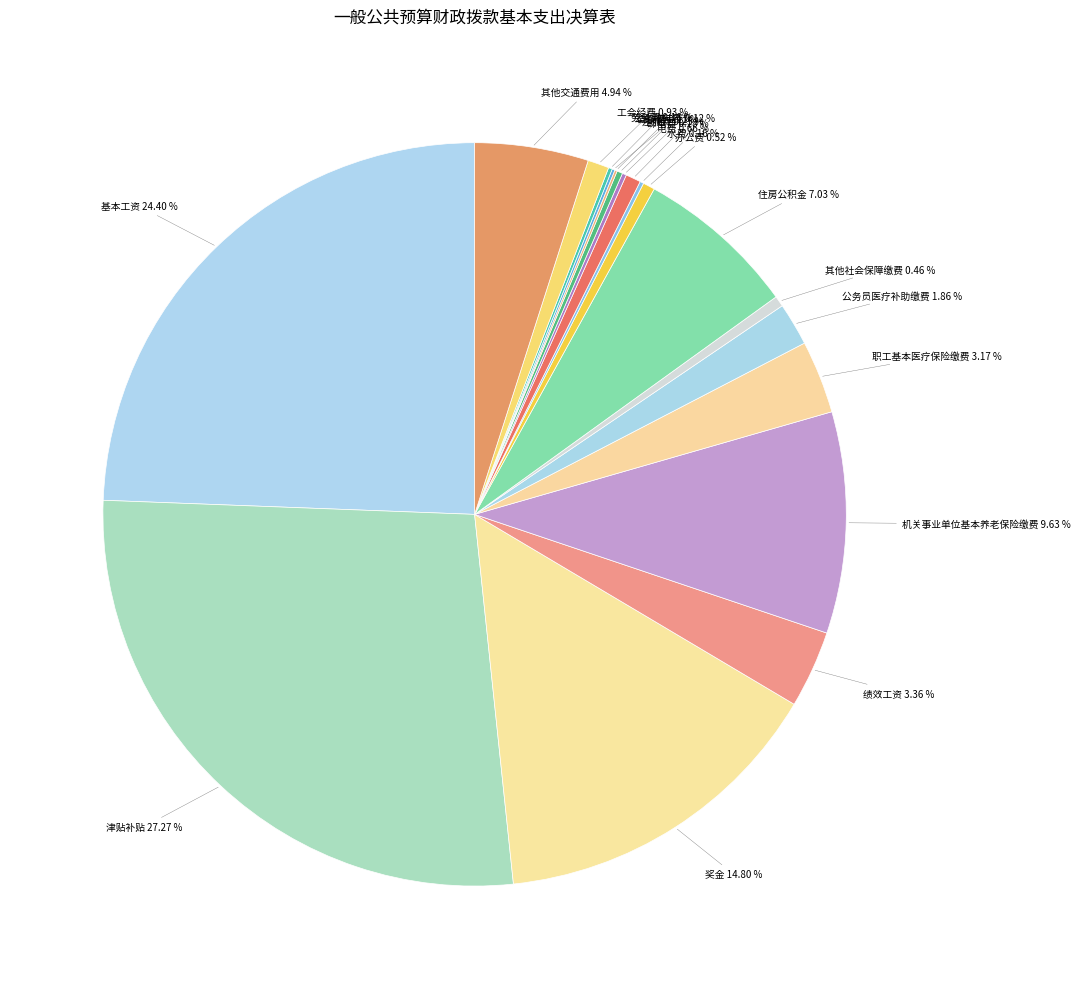

To the nearest percent, what percentage of the pie is 奖金?

15%